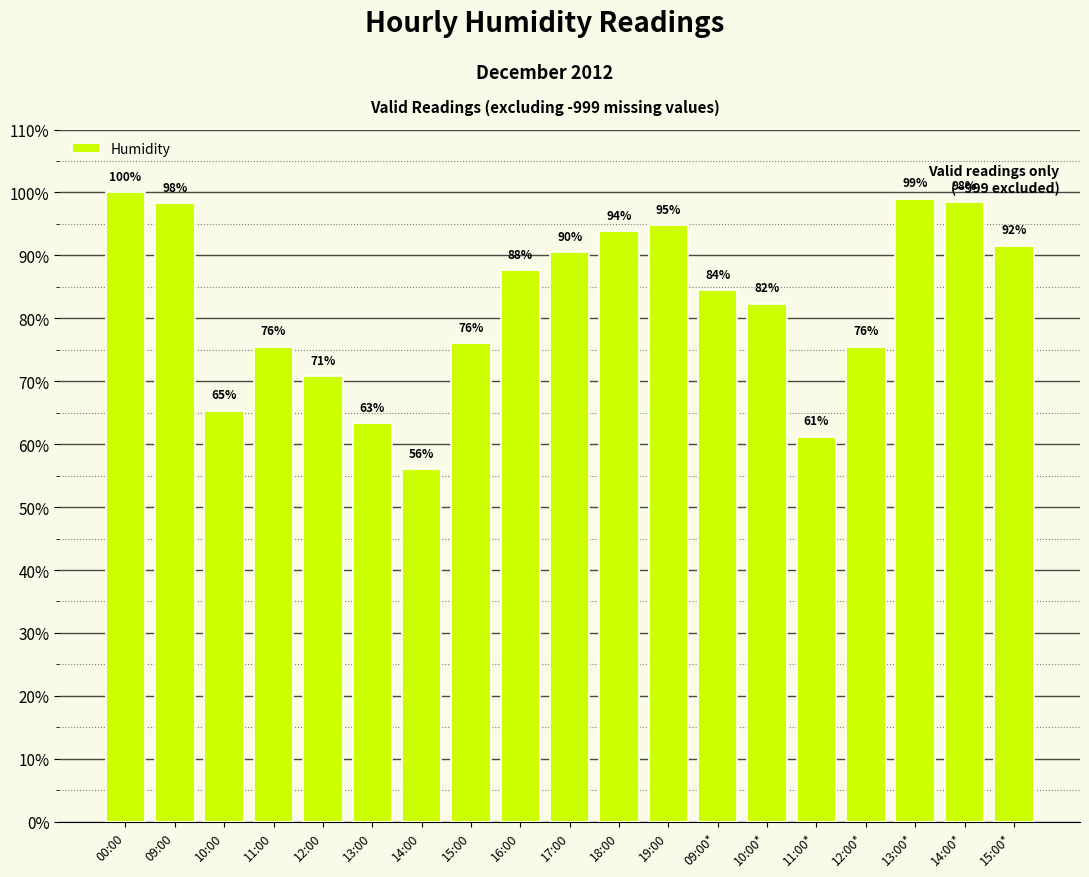

What position from the right is 12:00?

15